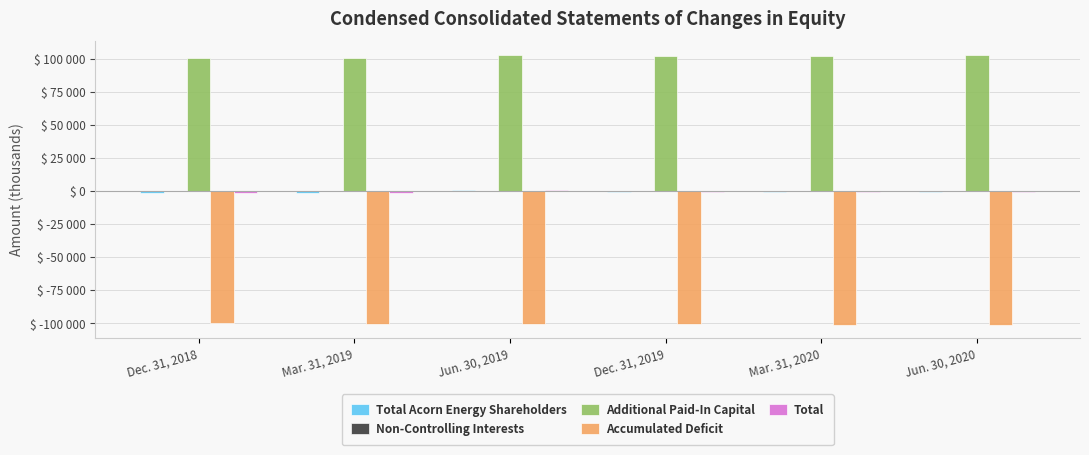

Are the bars horizontal?

No